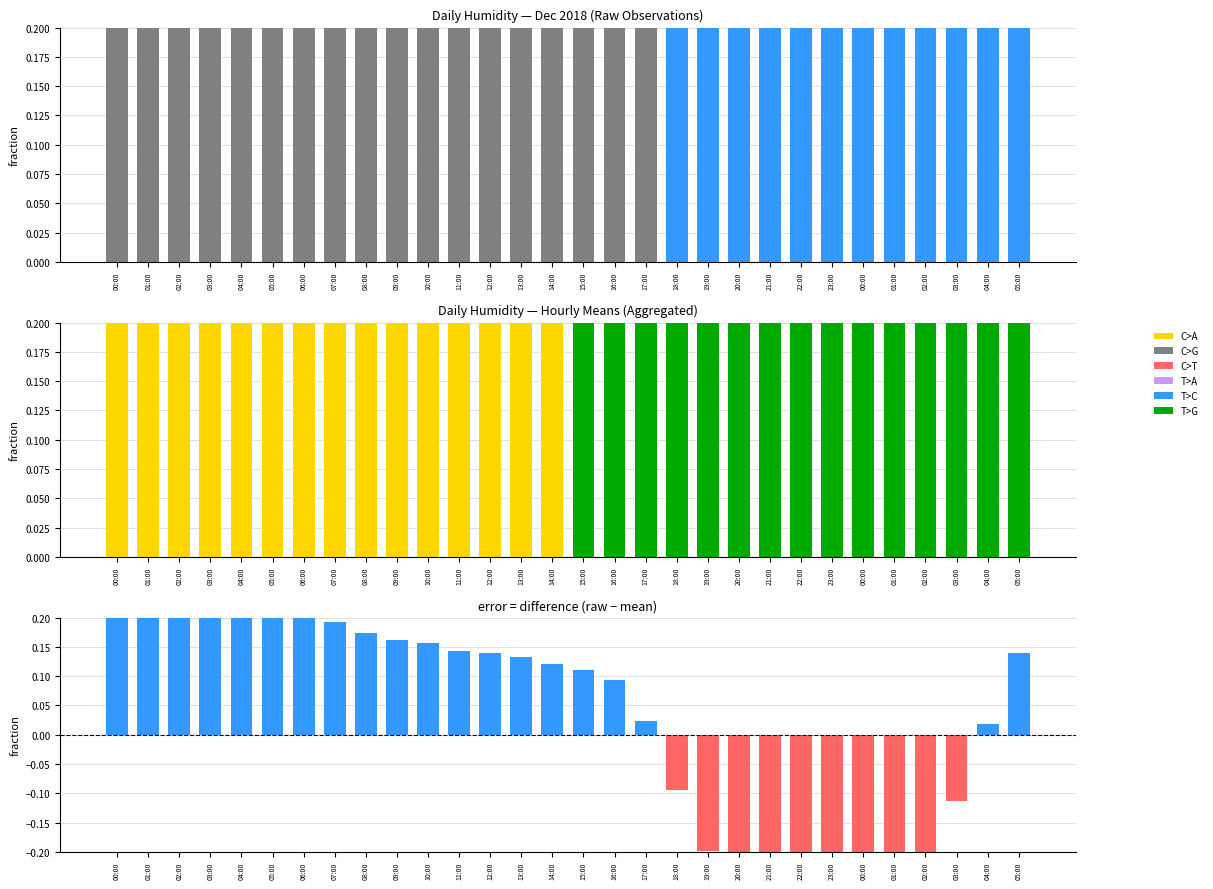

Are the bars grouped side by side (vs. stacked)?

Yes